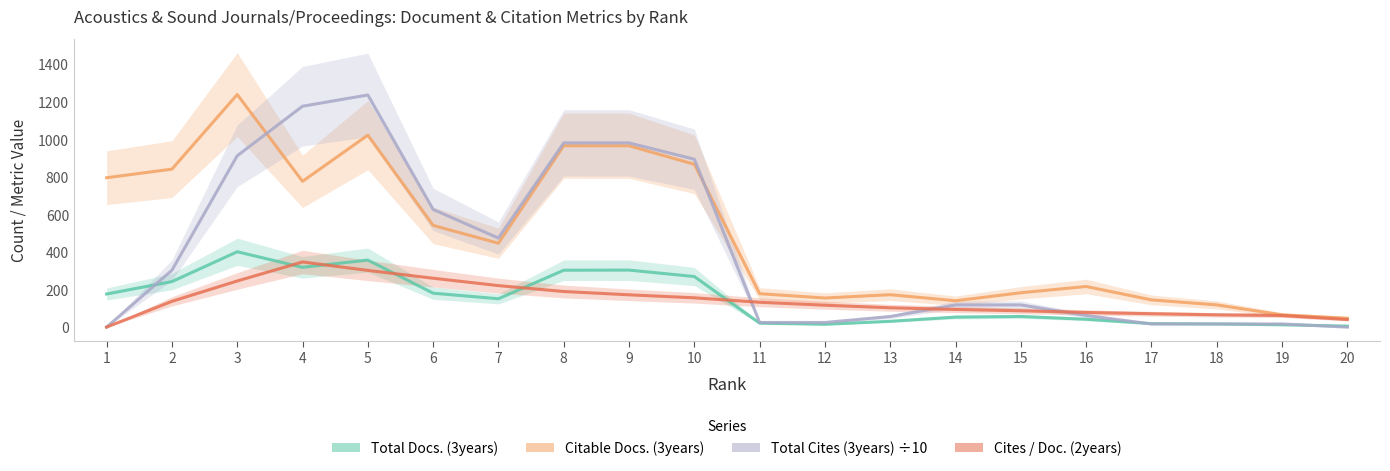

What is the value of the Cites / Doc. (2years) point at the 7th from the left?

221.0